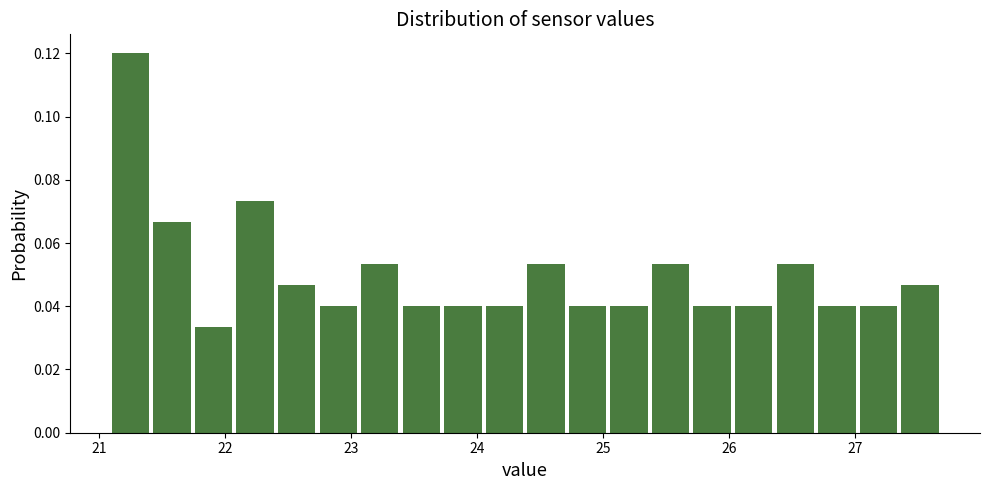

Read against the x-axis, roughly where is the centre of the tallest bar?

21.2